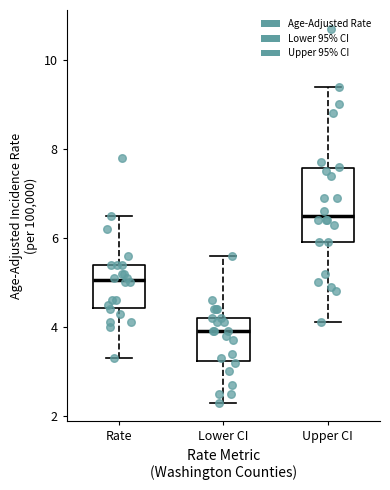

Which box is the tallest, from its lower edge to its upper edge?

Upper CI